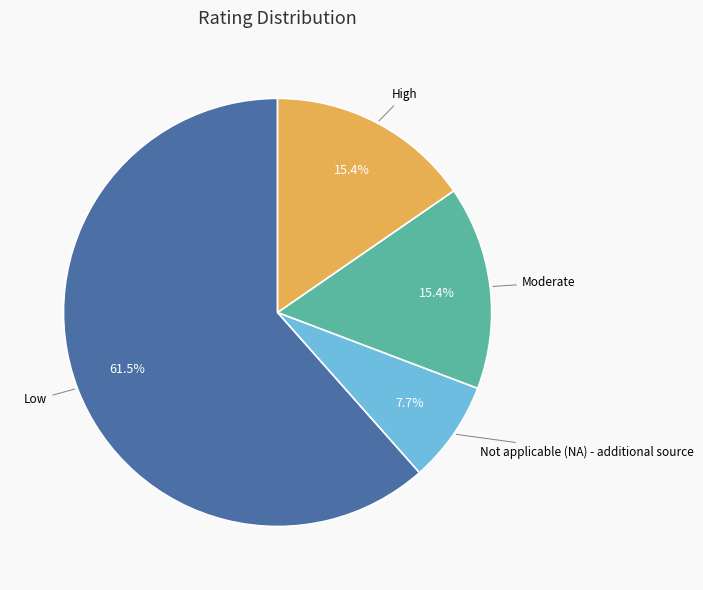

Is there a majority slice in this chart?

Yes